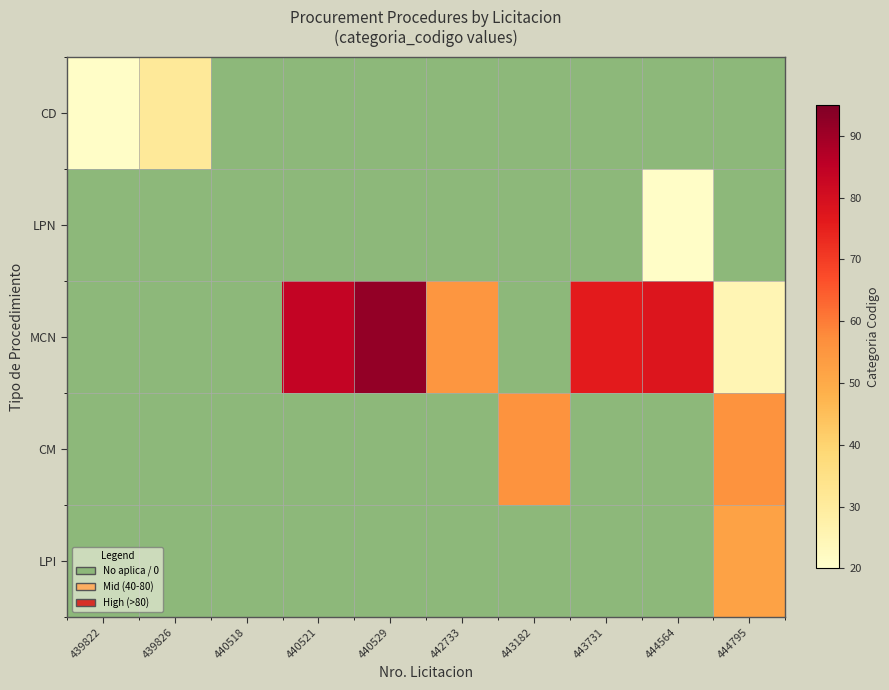

Is the value of LPI at 444564 greater than the value of MCN at 440529?

No